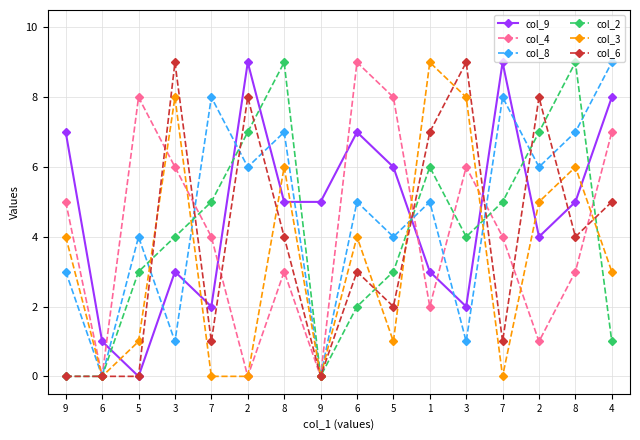

Rank the series at 5 from highest to lowest value.

col_4, col_8, col_2, col_3, col_9, col_6